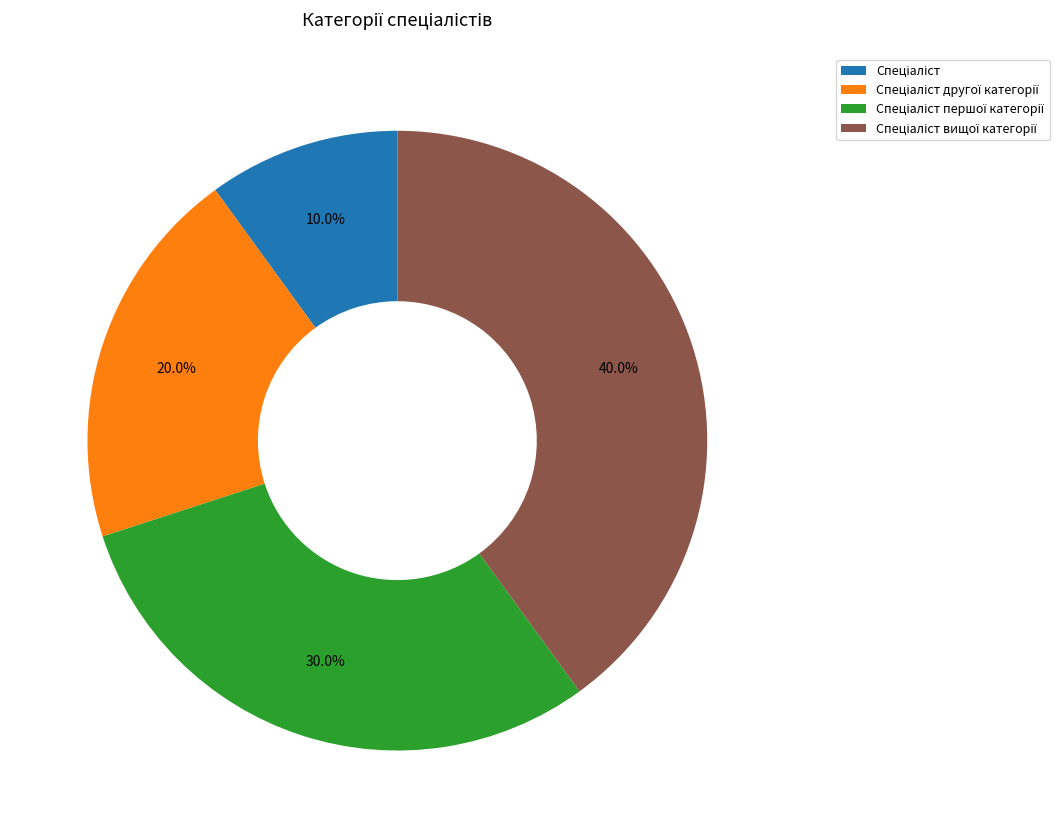

How many segments does this pie chart have?

4